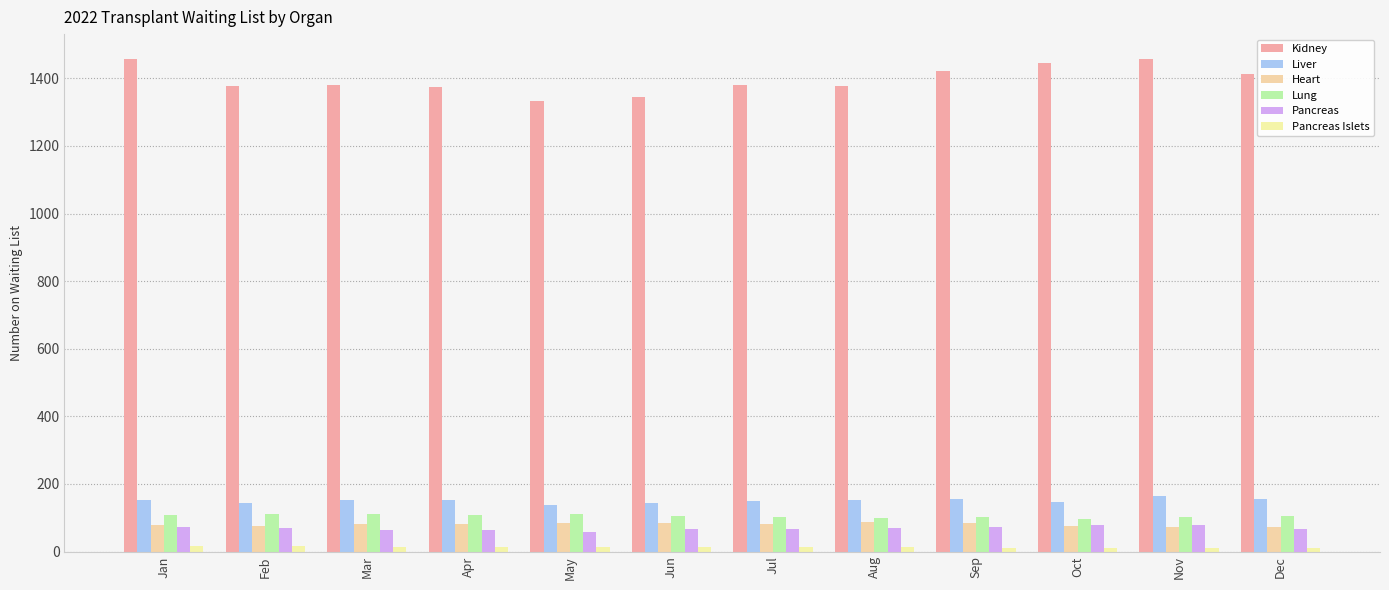

Which series changed the most between Jun and Sep?

Kidney